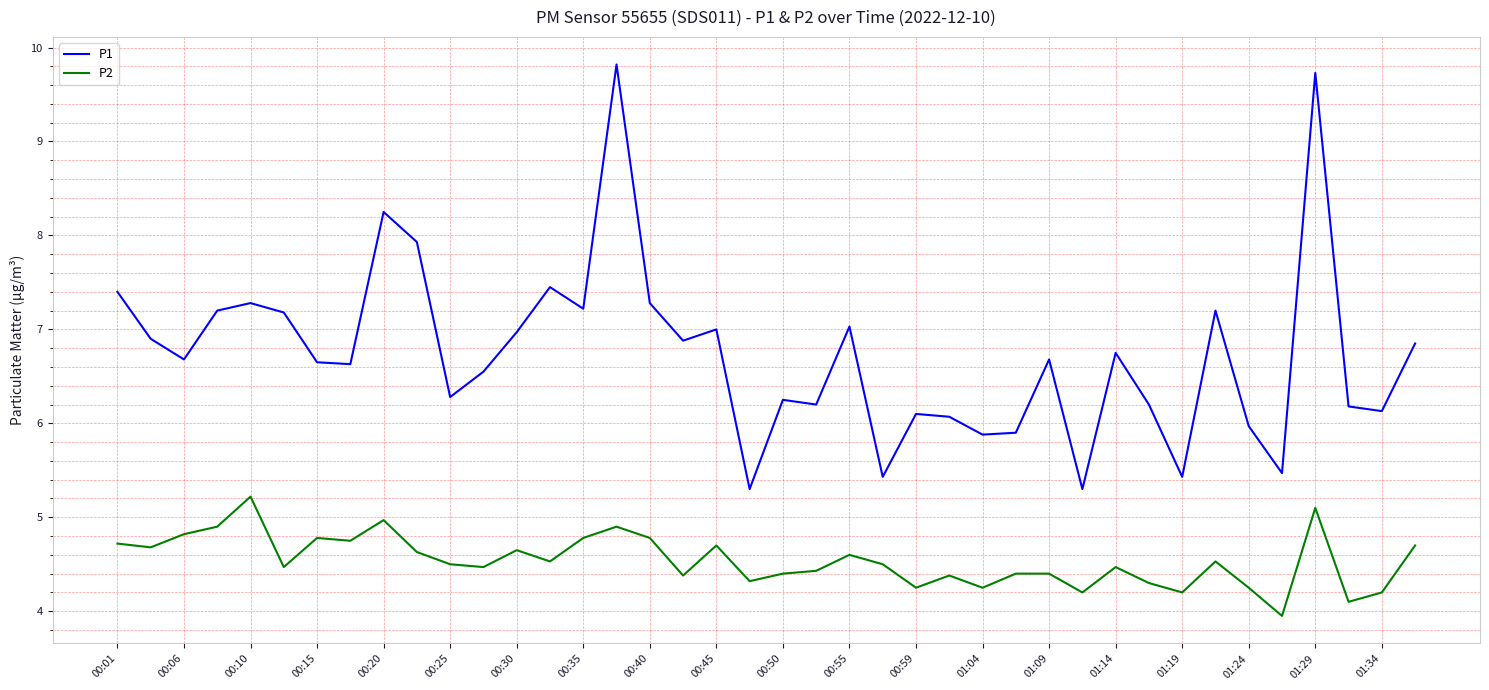

Which series has the largest total across all categories?

P1